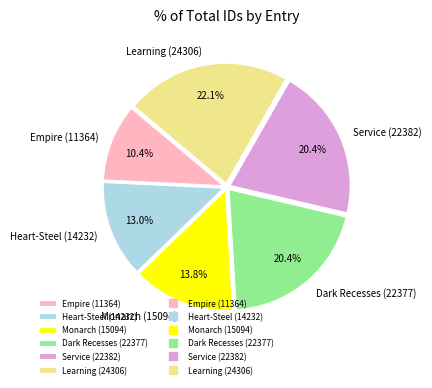

Which slice is the smallest?

Empire (11364)